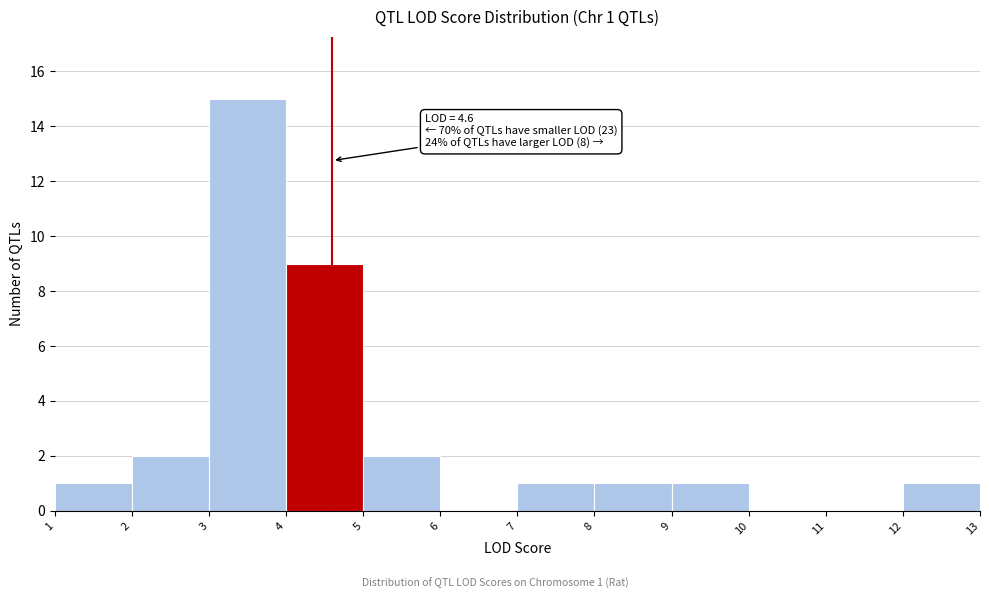

Over which range of the x-axis is the bar tallest?

3 to 4